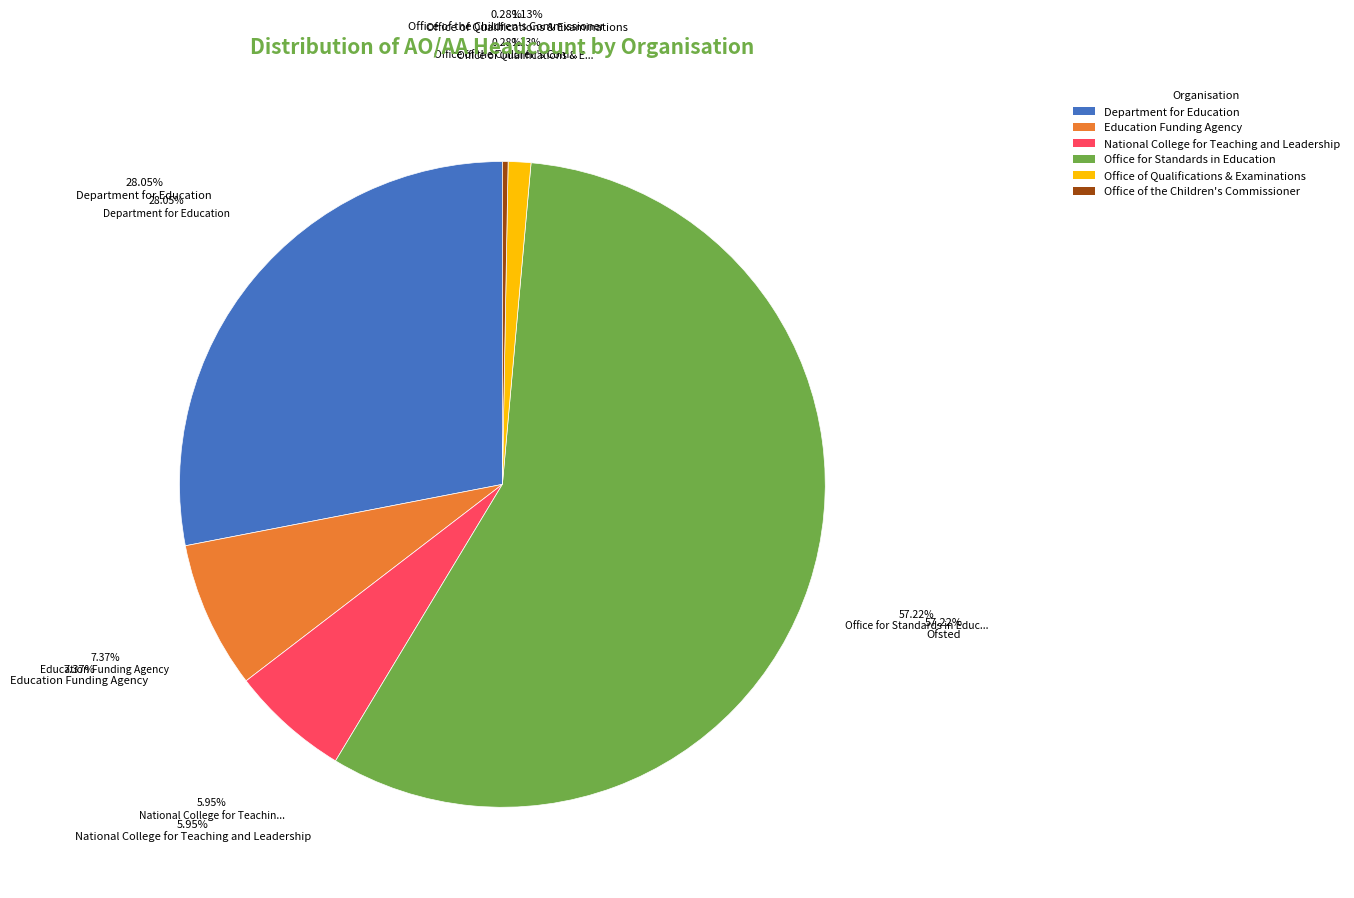

The Office of the Children's Commissioner slice represents 1% of the pie. True or false?

False